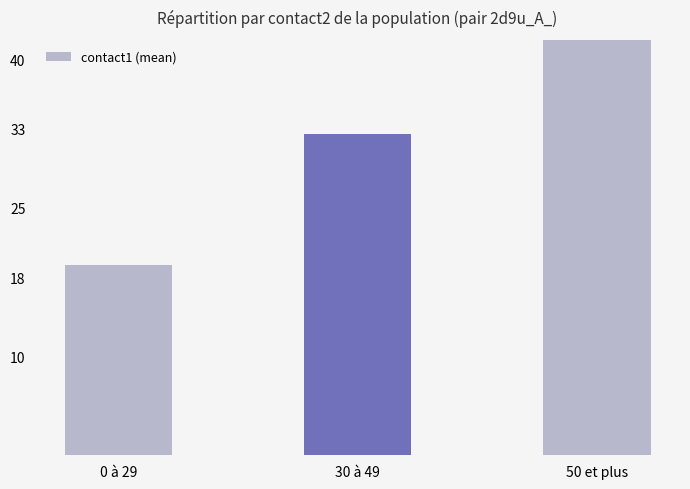

Which label corresponds to the largest value in the chart?

50 et plus